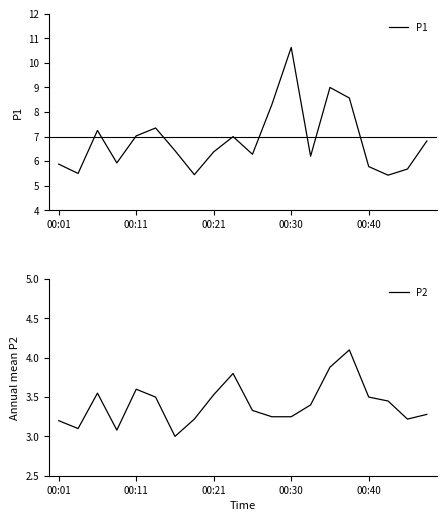

The P1 series shows 5.6 at 00:30. True or false?

False